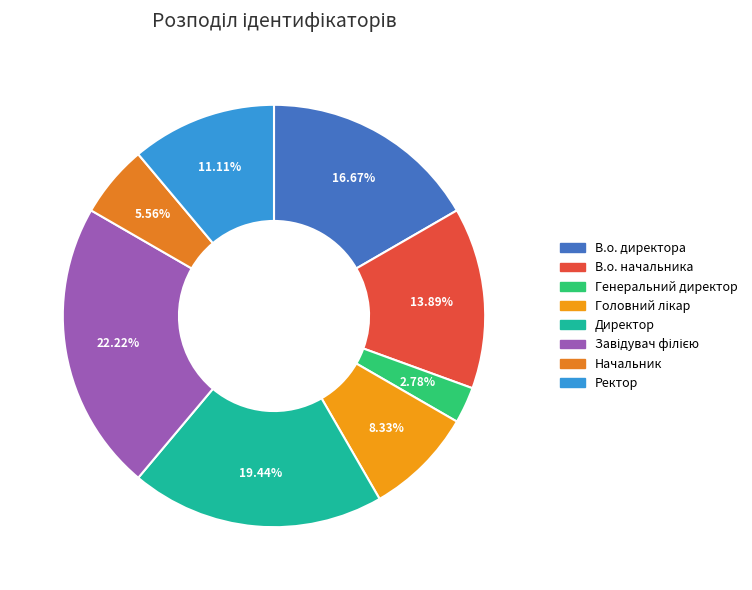

To the nearest percent, what percentage of the pie is Генеральний директор?

3%